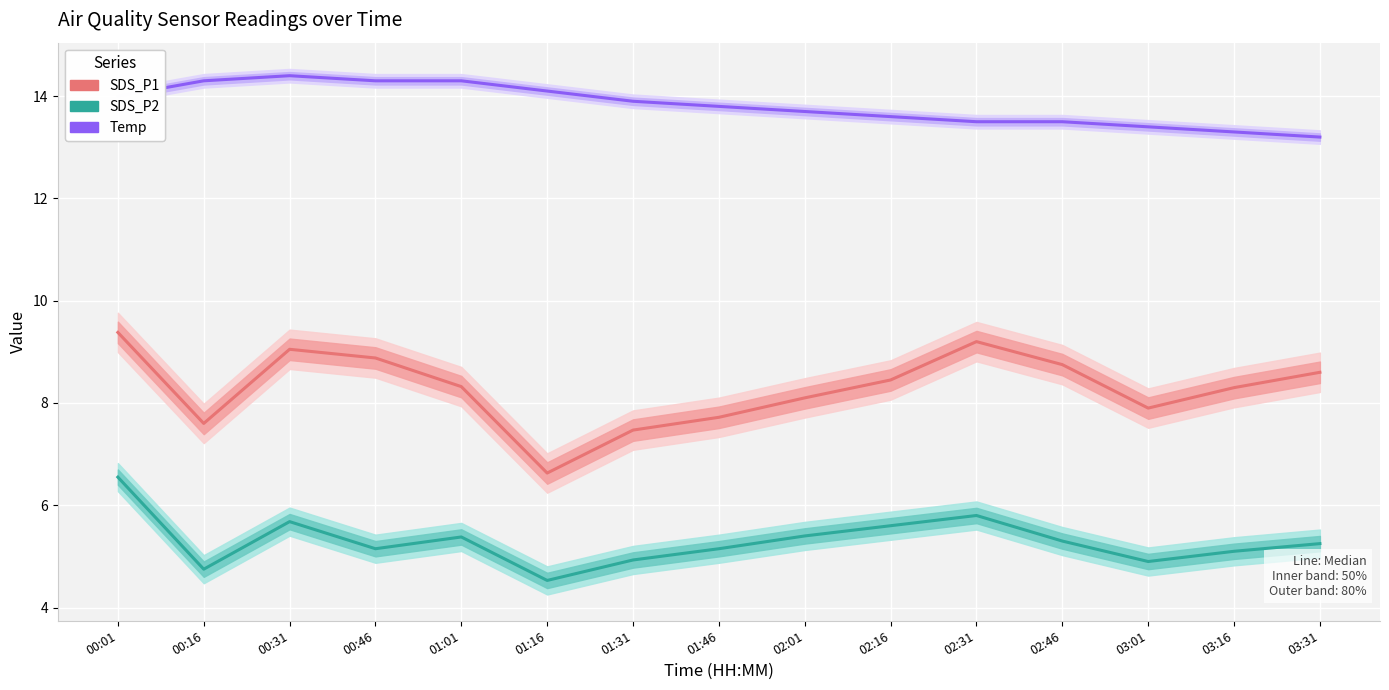

Which category has the lowest value in the Temp series?

03:31